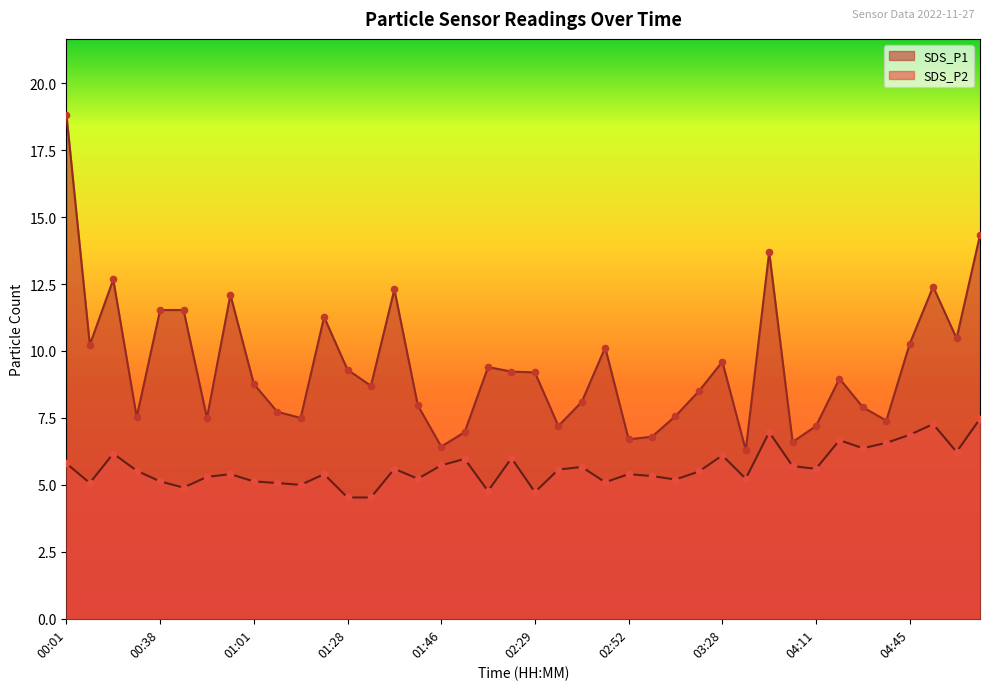

Which series has the largest total across all categories?

SDS_P1